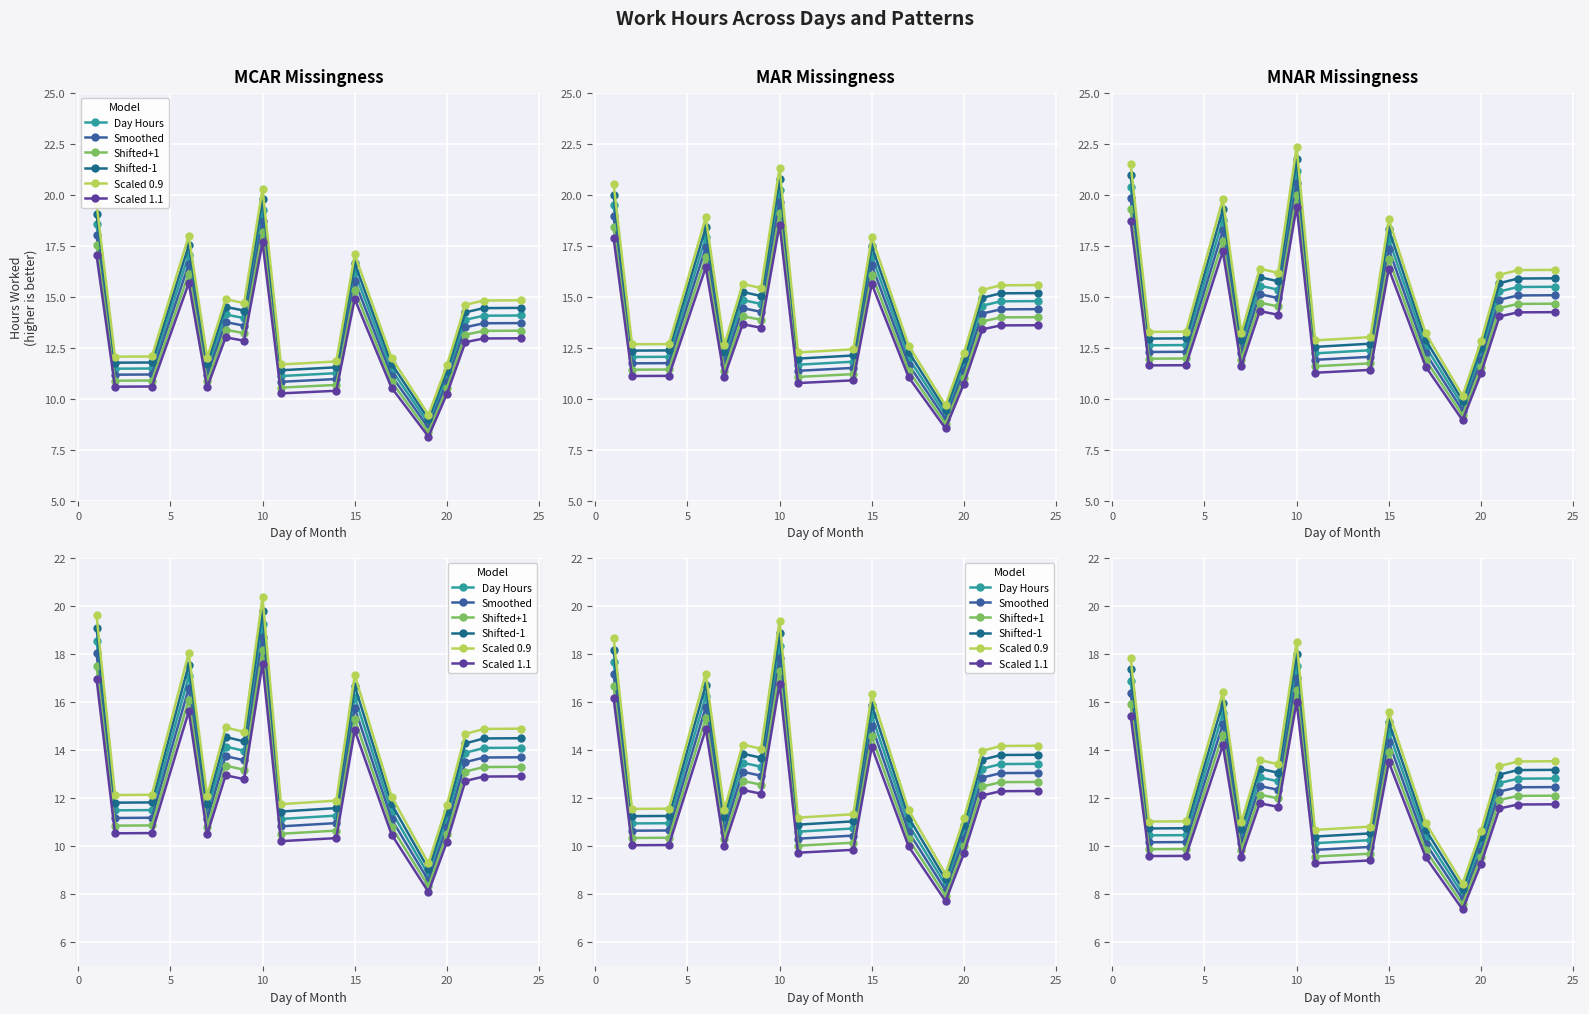

How many data points in Scaled 1.1 are less than 11?

8